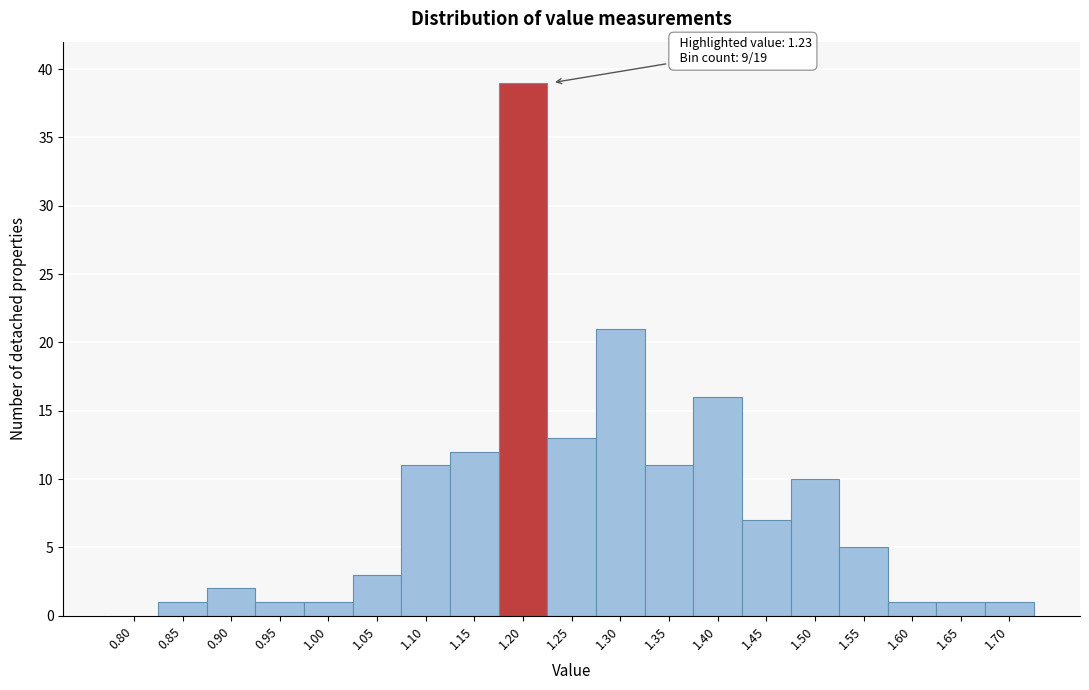

Reading left to right, list all the values displayed in this chart.

0.80=0	0.85=1	0.90=2	0.95=1	1.00=1	1.05=3	1.10=11	1.15=12	1.20=39	1.25=13	1.30=21	1.35=11	1.40=16	1.45=7	1.50=10	1.55=5	1.60=1	1.65=1	1.70=1